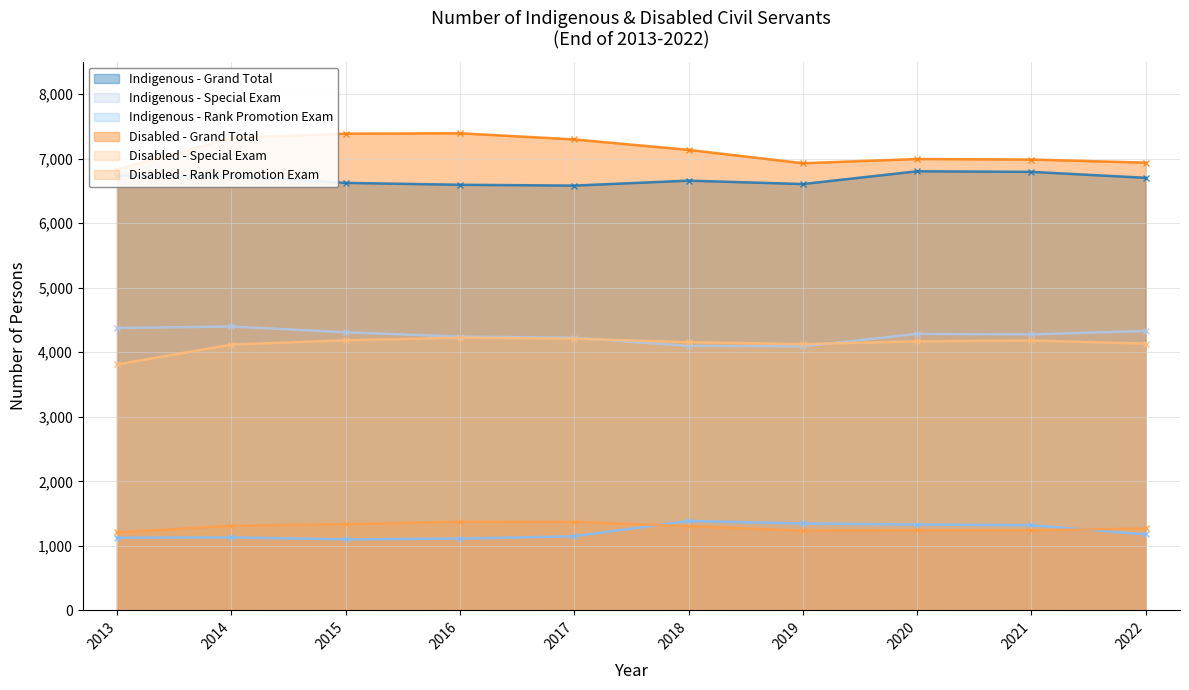

Reading left to right, extract all data points from this chart.

Indigenous - Grand Total: 2013=6740	2014=6734	2015=6626	2016=6597	2017=6584	2018=6661	2019=6608	2020=6806	2021=6797	2022=6705
Indigenous - Special Exam: 2013=4376	2014=4400	2015=4310	2016=4244	2017=4226	2018=4099	2019=4092	2020=4285	2021=4277	2022=4331
Indigenous - Rank Promotion Exam: 2013=1126	2014=1131	2015=1100	2016=1112	2017=1148	2018=1385	2019=1347	2020=1330	2021=1320	2022=1177
Disabled - Grand Total: 2013=6833	2014=7323	2015=7389	2016=7395	2017=7300	2018=7138	2019=6931	2020=6996	2021=6988	2022=6940
Disabled - Special Exam: 2013=3812	2014=4120	2015=4186	2016=4227	2017=4211	2018=4157	2019=4127	2020=4171	2021=4183	2022=4135
Disabled - Rank Promotion Exam: 2013=1208	2014=1311	2015=1336	2016=1374	2017=1372	2018=1304	2019=1235	2020=1241	2021=1240	2022=1270